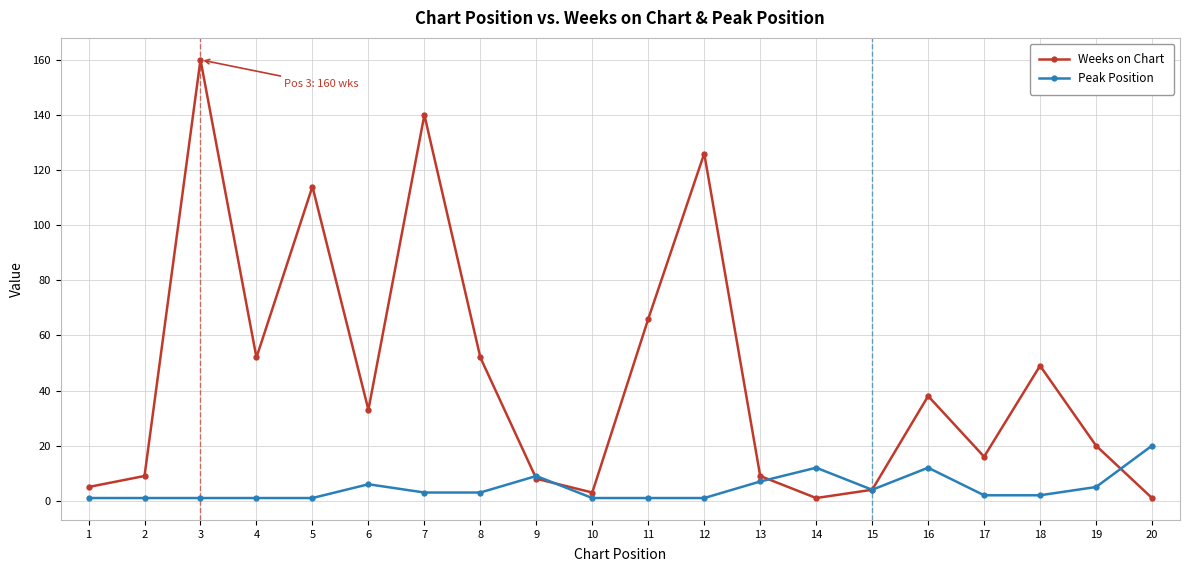

Is it true that Peak Position equals 1 at 11?

True